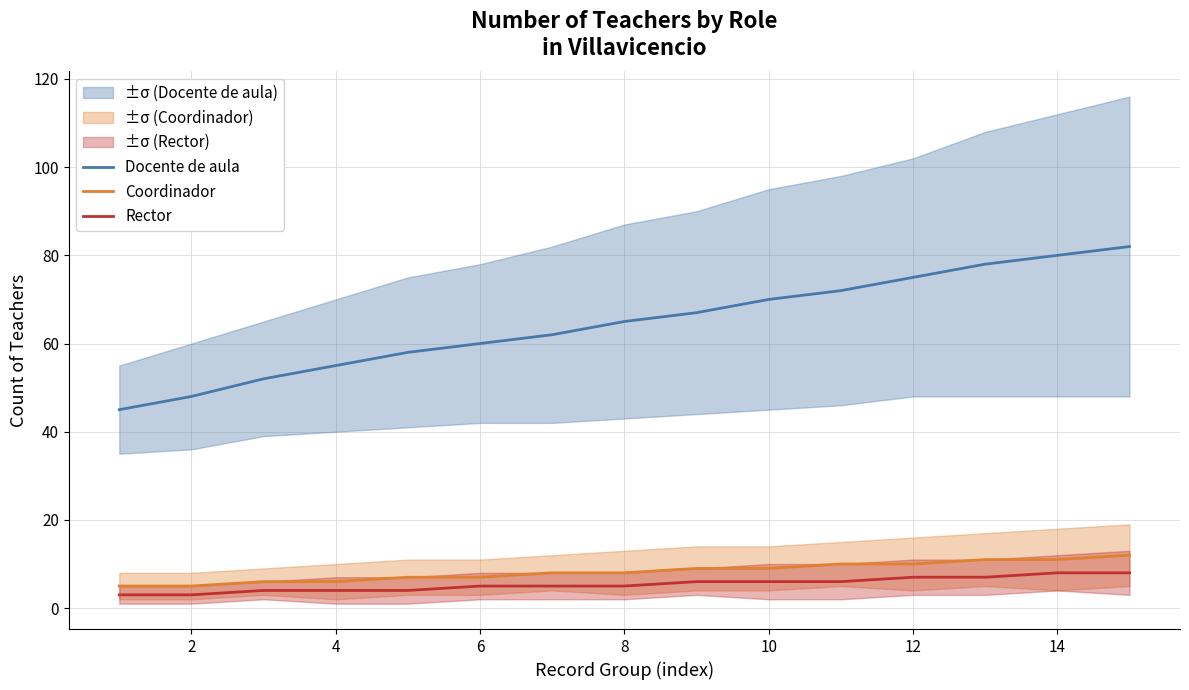

What is the lowest value of the Rector series?

3